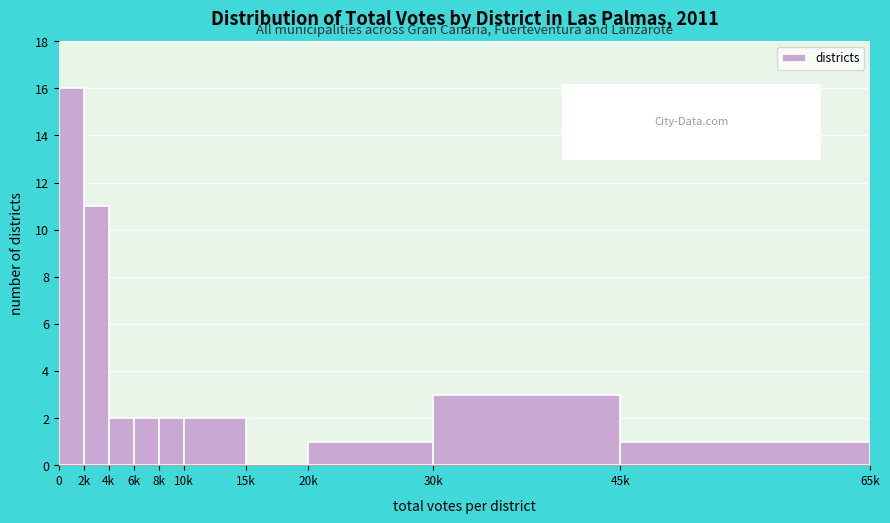

Reading left to right, what are all the values shown in this chart?

0=16	2k=11	4k=2	6k=2	8k=2	10k=2	15k=0	20k=1	30k=3	45k=1